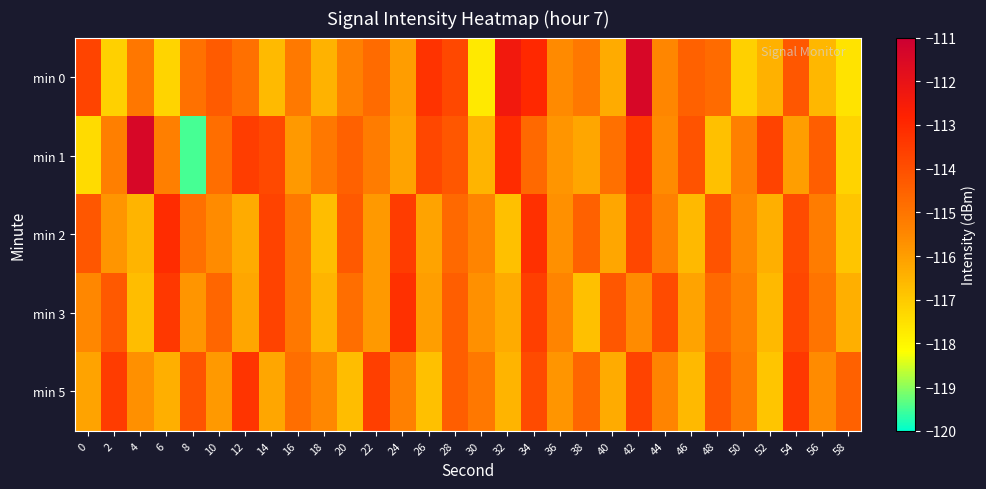

Which label corresponds to the largest value in the chart?

4